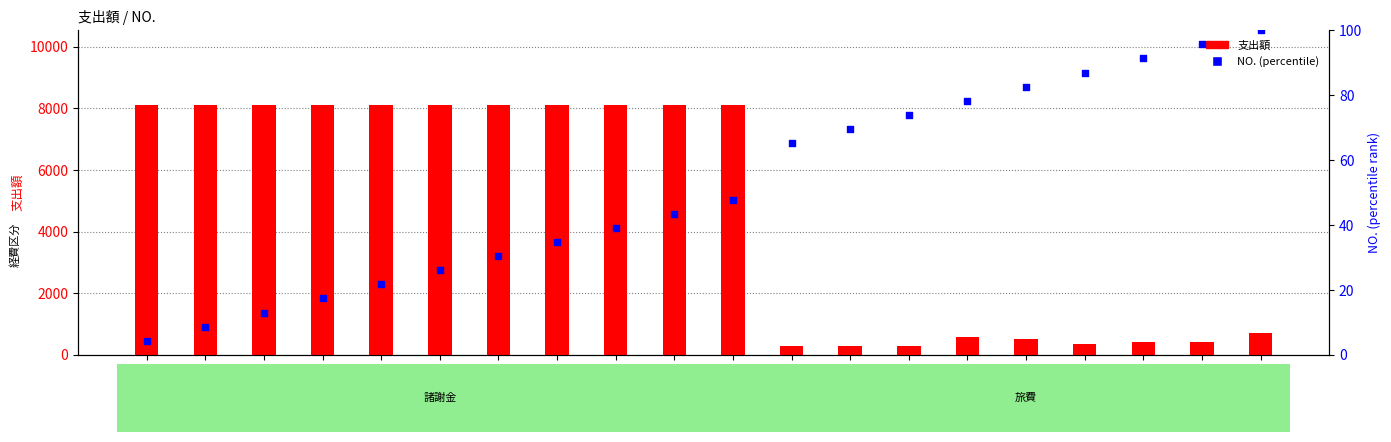

Which series reaches the minimum Y coordinate?

NO. (percentile)